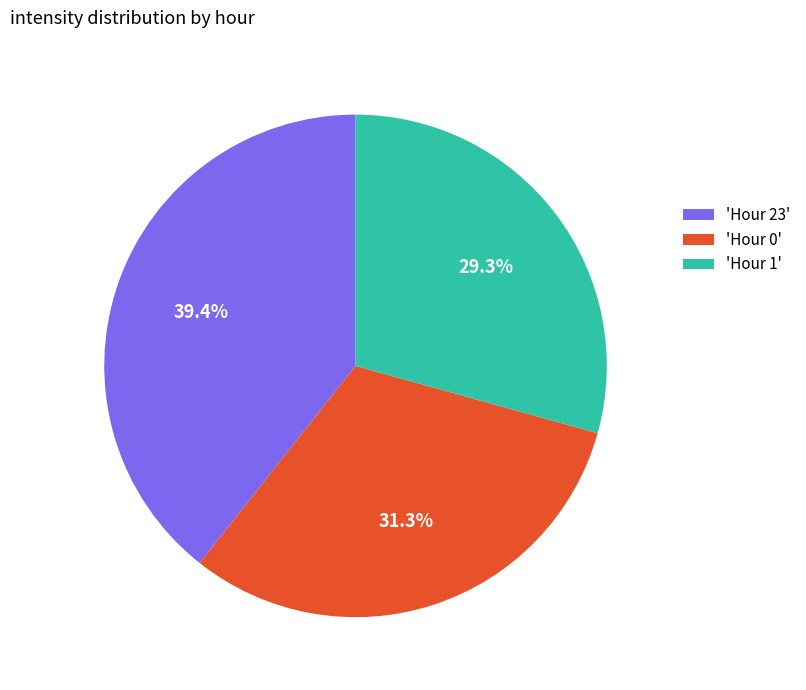

Rank the categories by value from highest to lowest.

'Hour 23', 'Hour 0', 'Hour 1'